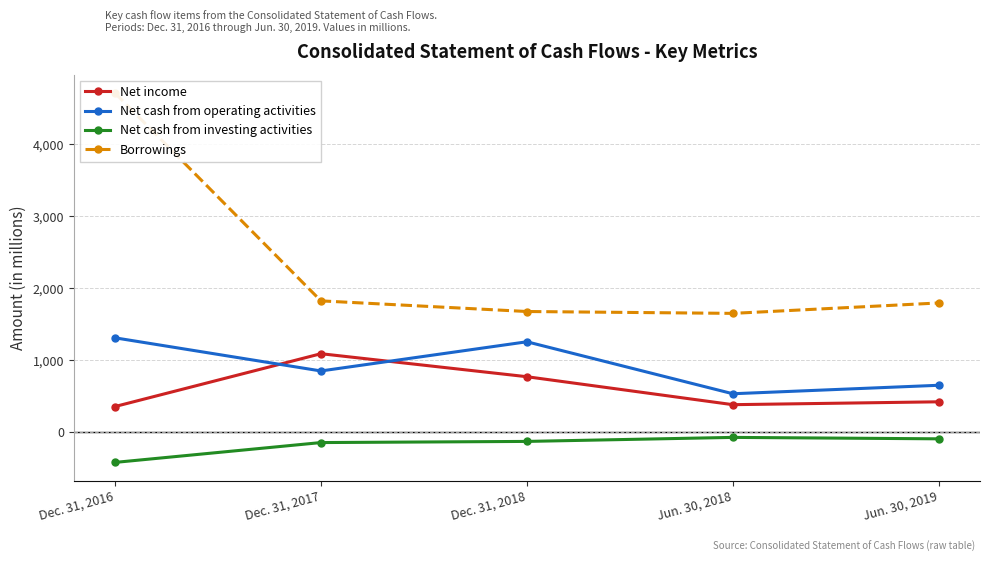

Reading left to right, transcribe all the data shown in this chart.

Net income: Dec. 31, 2016=354	Dec. 31, 2017=1089	Dec. 31, 2018=769	Jun. 30, 2018=380	Jun. 30, 2019=420
Net cash from operating activities: Dec. 31, 2016=1310	Dec. 31, 2017=849	Dec. 31, 2018=1255	Jun. 30, 2018=532	Jun. 30, 2019=650
Net cash from investing activities: Dec. 31, 2016=-423	Dec. 31, 2017=-147	Dec. 31, 2018=-131	Jun. 30, 2018=-75	Jun. 30, 2019=-95
Borrowings: Dec. 31, 2016=4715	Dec. 31, 2017=1824	Dec. 31, 2018=1676	Jun. 30, 2018=1650	Jun. 30, 2019=1795